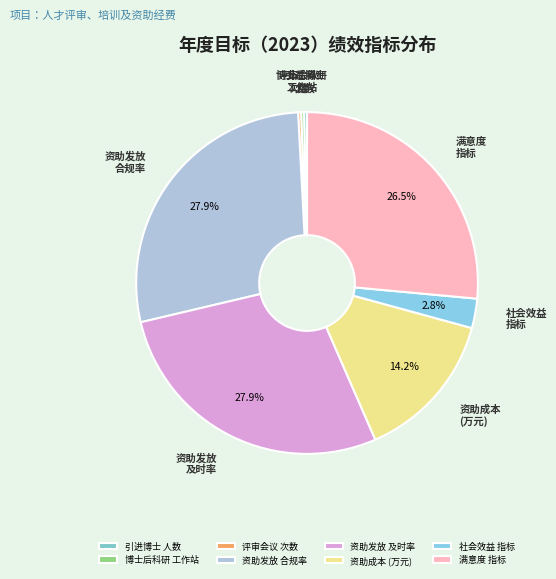

Combined, what portion of the pie is 资助发放 合规率 and 社会效益 指标?

30.6%